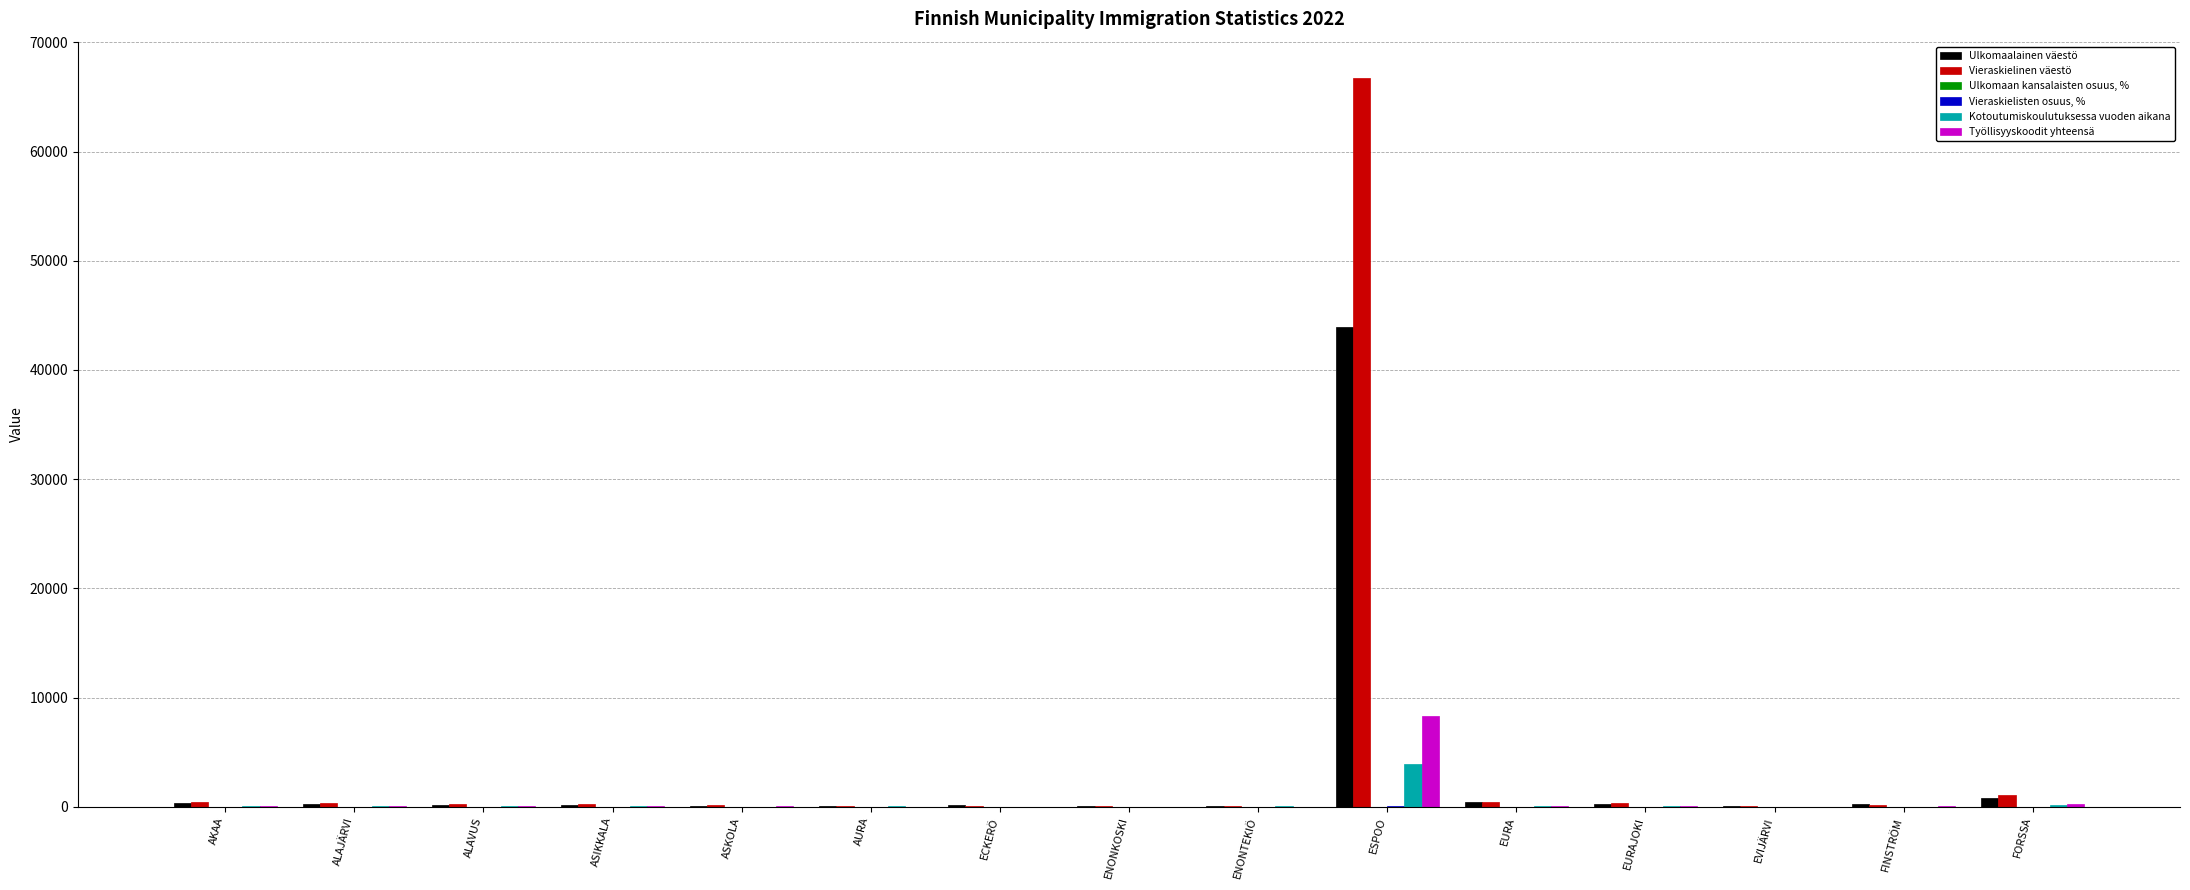

Which label corresponds to the largest value in the chart?

ESPOO